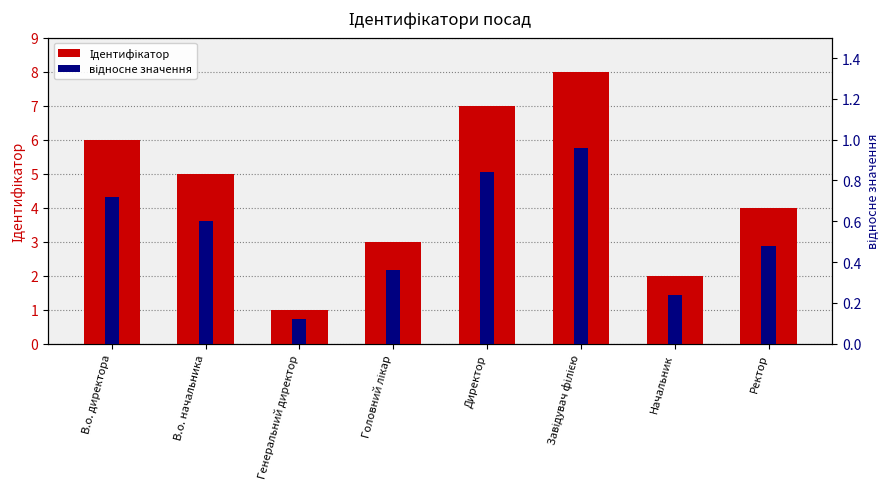

How many distinct data groups are displayed?

2